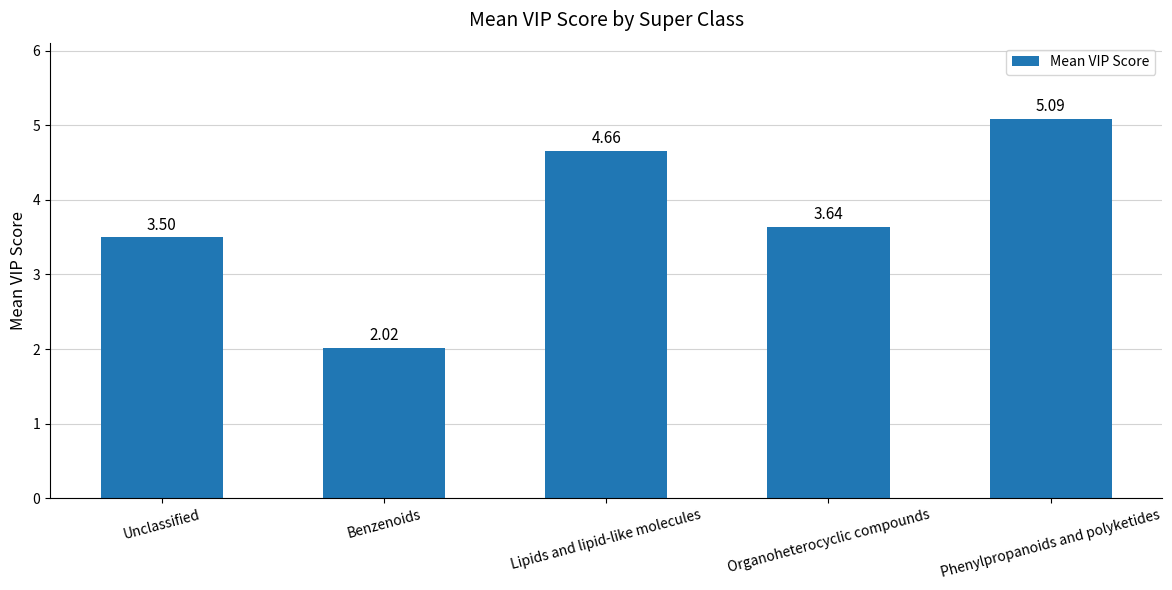

List the labels in order of value, smallest first.

Benzenoids, Unclassified, Organoheterocyclic compounds, Lipids and lipid-like molecules, Phenylpropanoids and polyketides